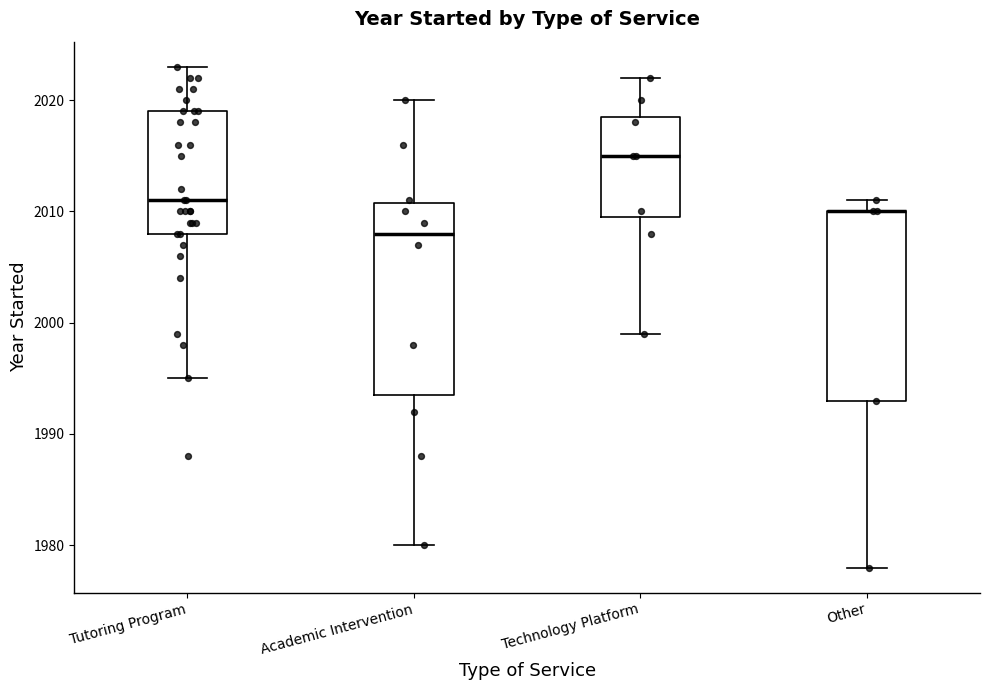

Reading left to right, read every box against the y-axis: the position of its median line, the range the box covers, and the ends of its whiskers. The values are not printed on the chart, so give them approximately, as read against the axis.

Tutoring Program: median 2011, box 2008 to 2019, whiskers 1995 to 2023
Academic Intervention: median 2008, box 1994 to 2011, whiskers 1980 to 2020
Technology Platform: median 2015, box 2010 to 2019, whiskers 1999 to 2022
Other: median 2010 (drawn on the box's upper edge), box 1993 to 2010, whiskers 1978 to 2011